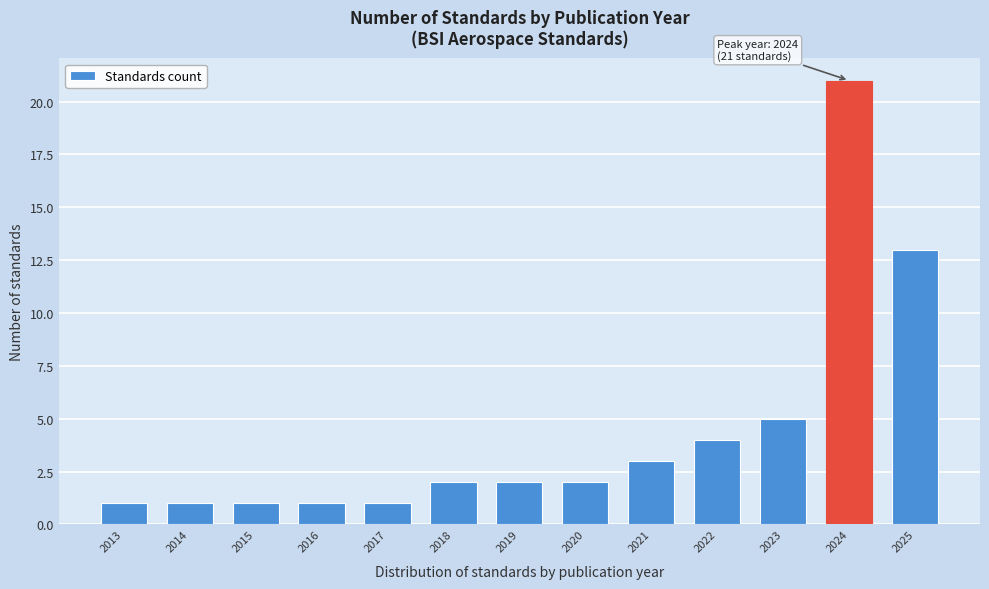

Reading left to right, list all the values displayed in this chart.

1	1	1	1	1	2	2	2	3	4	5	21	13